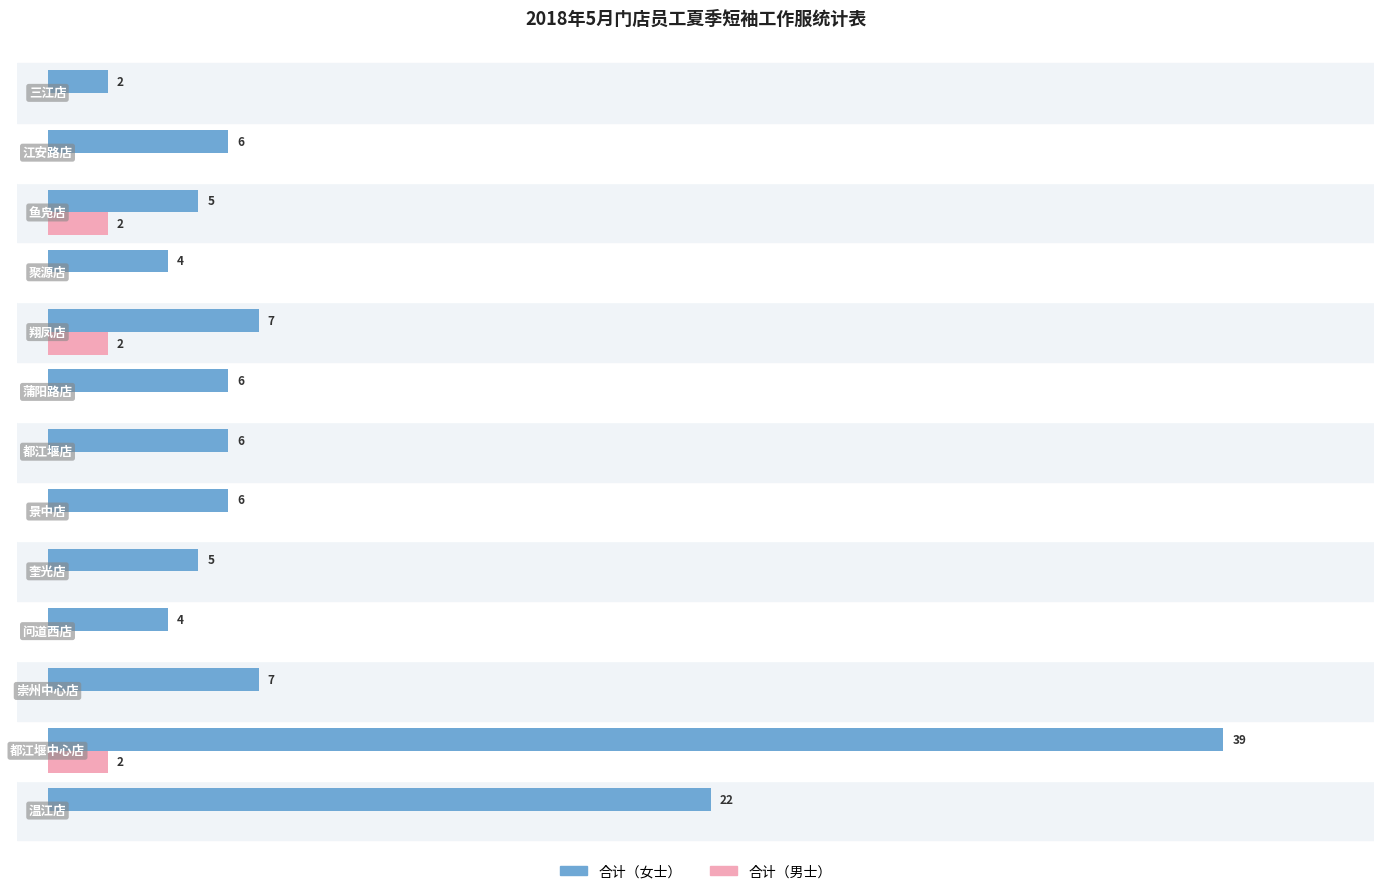

Which series has the largest total across all categories?

合计（女士）